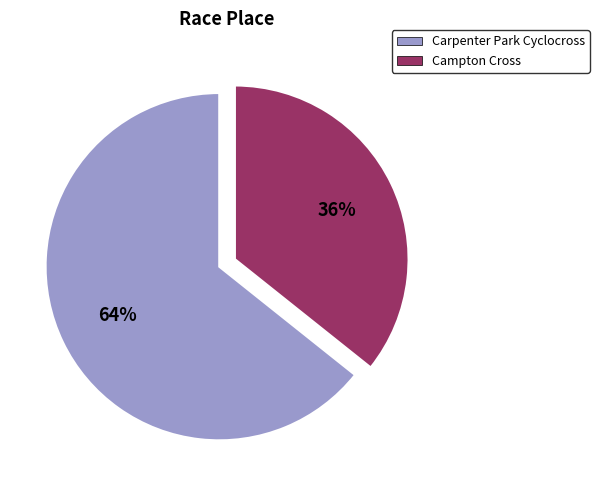

Which slice represents more than half of the pie?

Carpenter Park Cyclocross